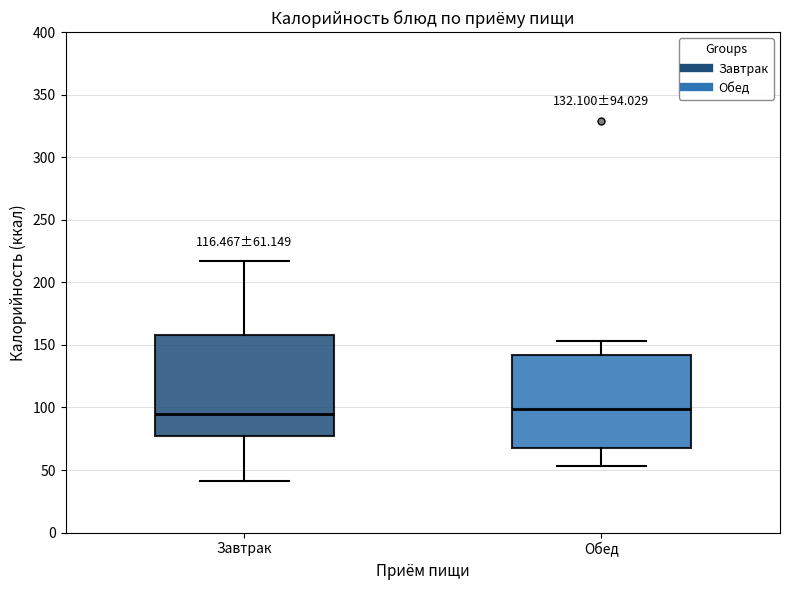

Which box is the tallest, from its lower edge to its upper edge?

Завтрак